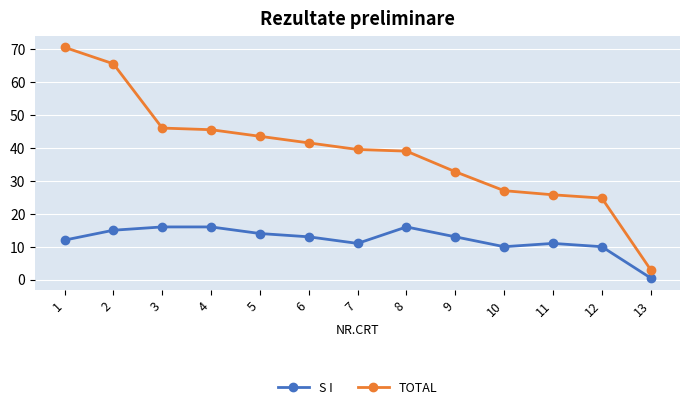

Reading right to left, what are all the values shown in this chart?

S I: 0.5	10.0	11.0	10.0	13.0	16.0	11.0	13.0	14.0	16.0	16.0	15.0	12.0
TOTAL: 3.0	24.8	25.8	27.0	32.8	39.0	39.5	41.5	43.5	45.5	46.0	65.5	70.5